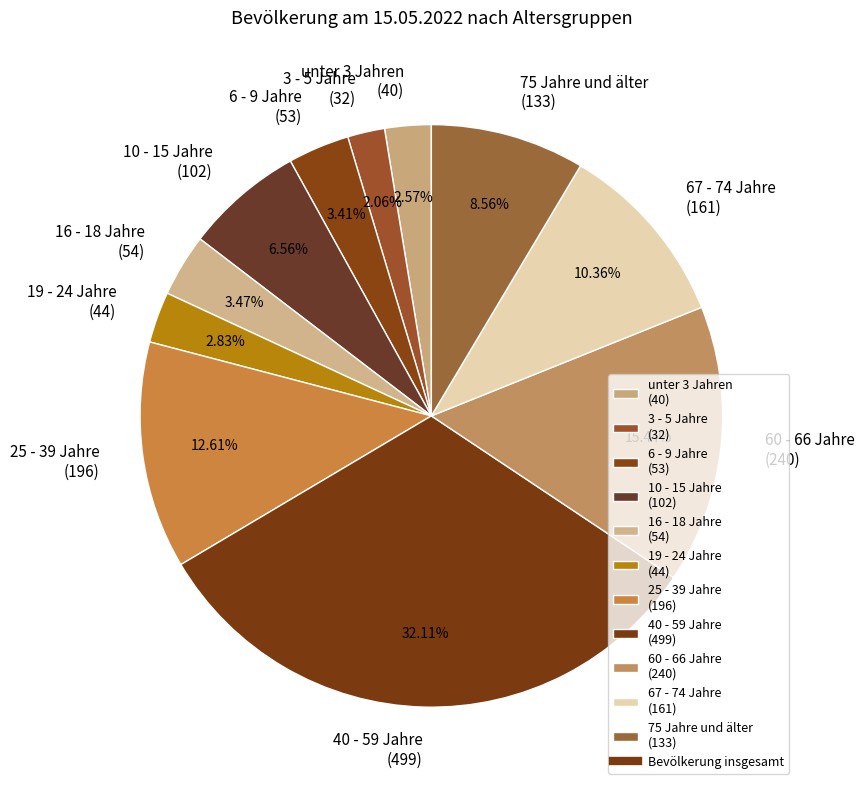

Is the sum of 6 - 9 Jahre (53) and 40 - 59 Jahre (499) greater than half?

No